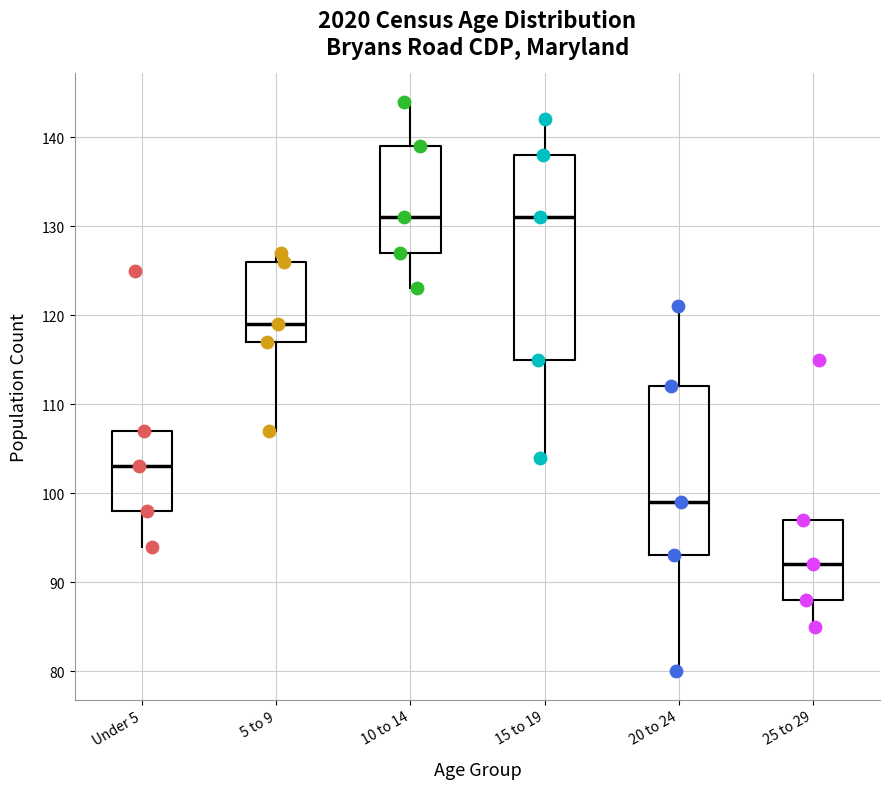

Reading left to right, transcribe this box plot: for each box, give where its median line is, the range the box spans, and where its two whiskers end, as read against the y-axis. The values are not printed on the chart, so give them approximately, as read against the axis.

Under 5: median 103, box 98 to 107, whiskers 94 to 107
5 to 9: median 119, box 117 to 126, whiskers 107 to 127
10 to 14: median 131, box 127 to 139, whiskers 123 to 144
15 to 19: median 131, box 115 to 138, whiskers 104 to 142
20 to 24: median 99, box 93 to 112, whiskers 80 to 121
25 to 29: median 92, box 88 to 97, whiskers 85 to 97